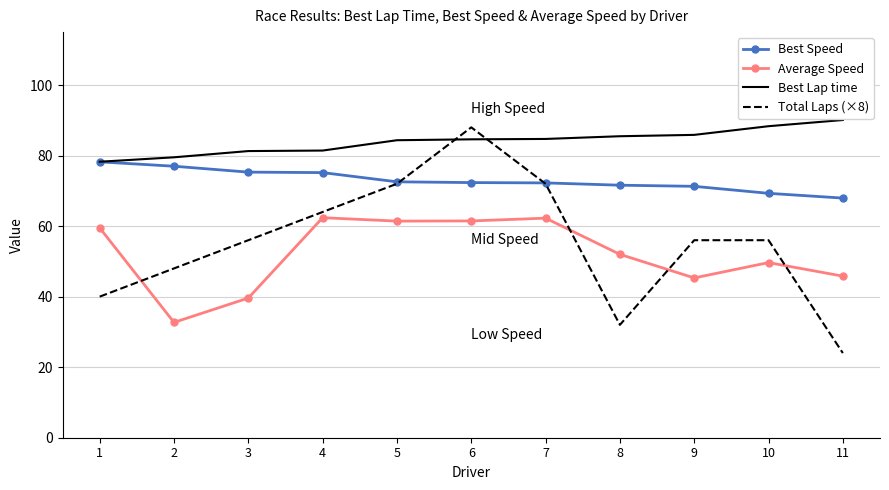

What is the sum of the Average Speed values at 9 and 2?

78.0